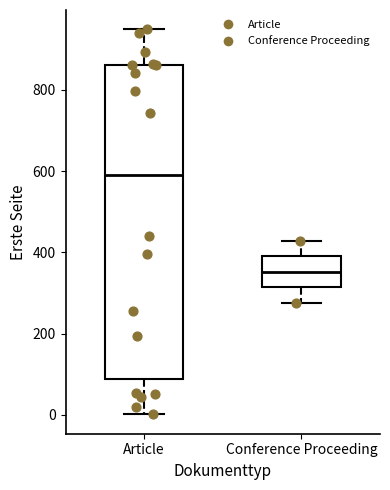

Comparing the boxes themselves (not the whiskers), which one is the tallest?

Article